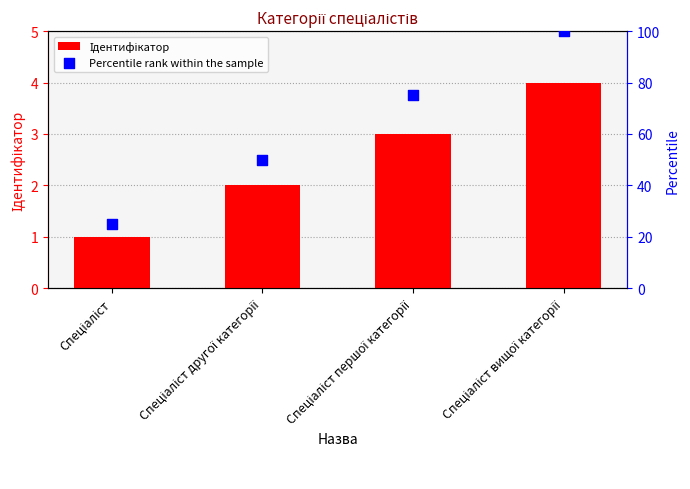

What is the total value across all series at Спеціаліст першої категорії?

78